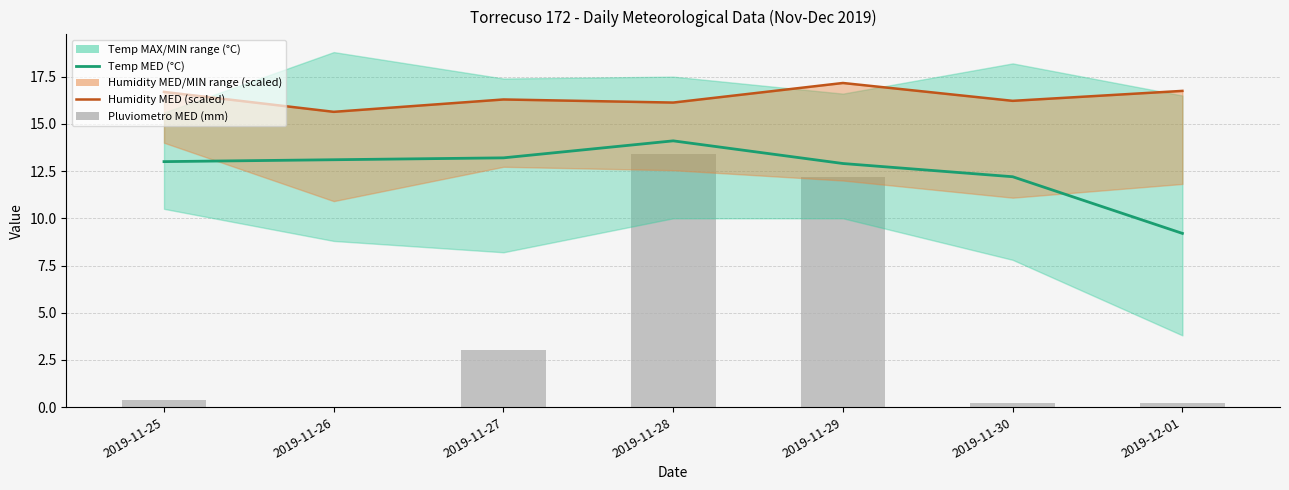

What is the difference between the Humidity MED /5.5 values at 2019-11-26 and 2019-11-30?

0.6